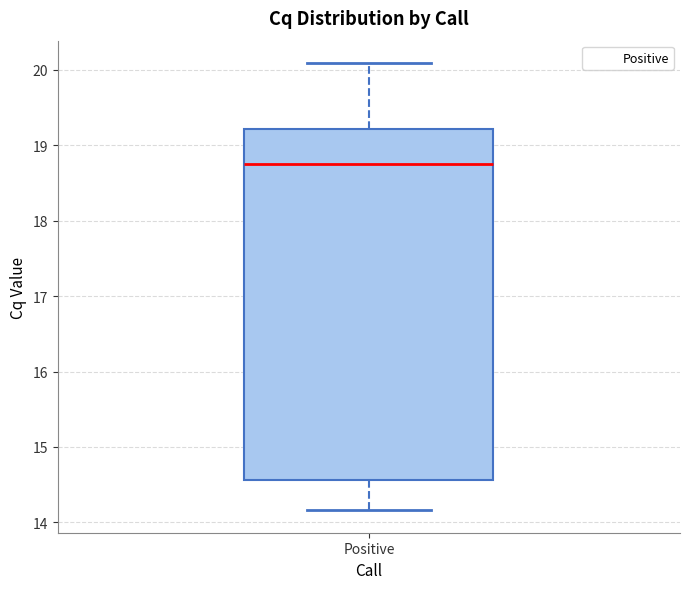

Transcribe this box plot: give where the median line is, the range the box spans, and where the two whiskers end, as read against the y-axis. The values are not printed on the chart, so give them approximately, as read against the axis.

median 18.8, box 14.6 to 19.2, whiskers 14.2 to 20.1